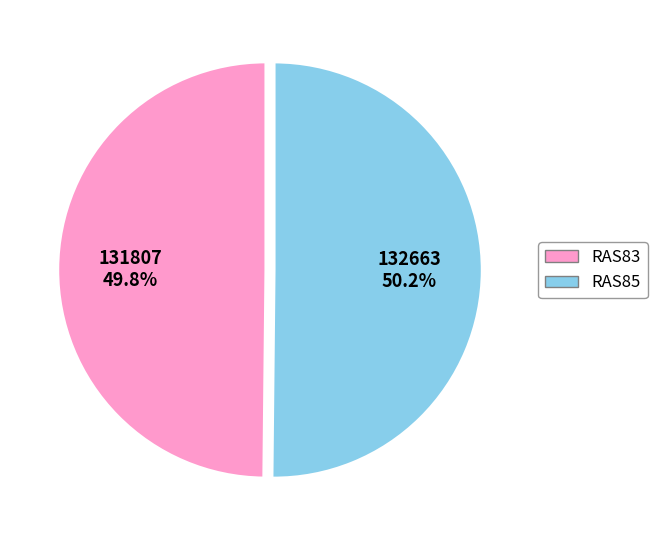

What is the ratio of the value at RAS85 to the value at RAS83?

1.0